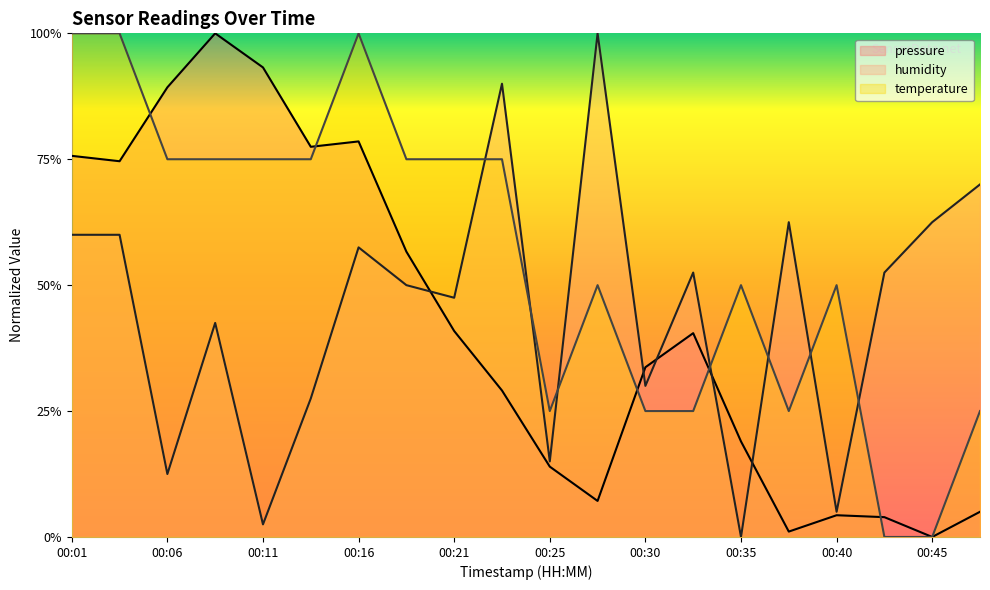

At which label is pressure closest to 0?

00:45